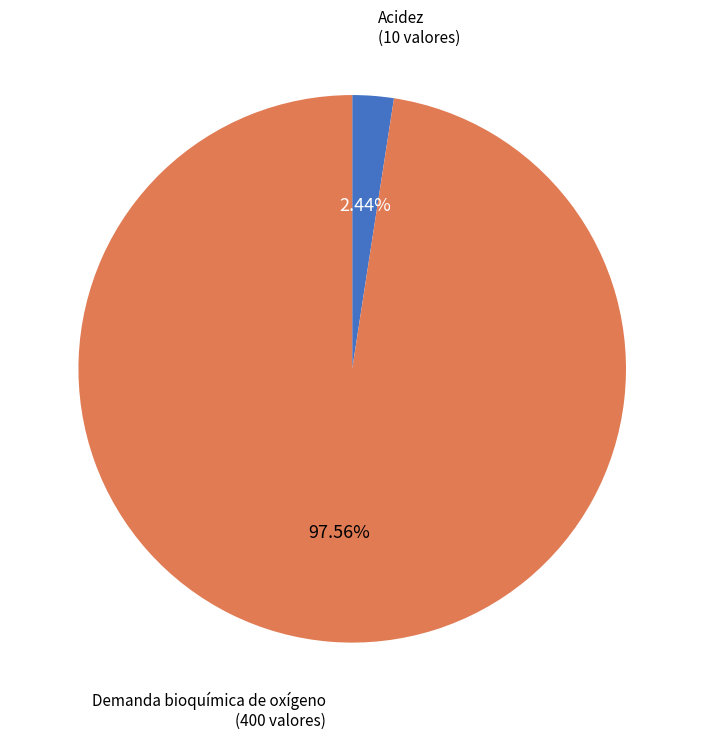

The Acidez slice represents 2% of the pie. True or false?

True